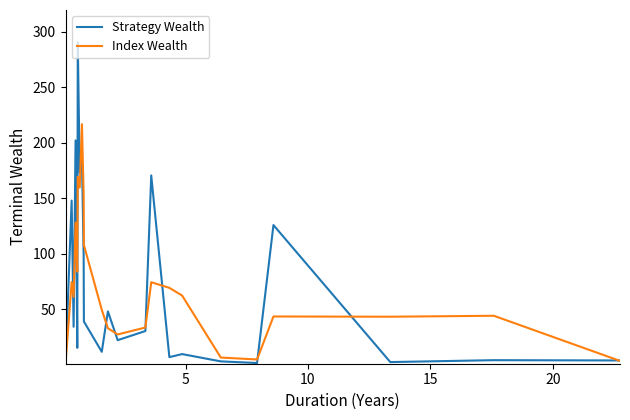

Which series has the largest range (max minus min)?

Strategy Wealth